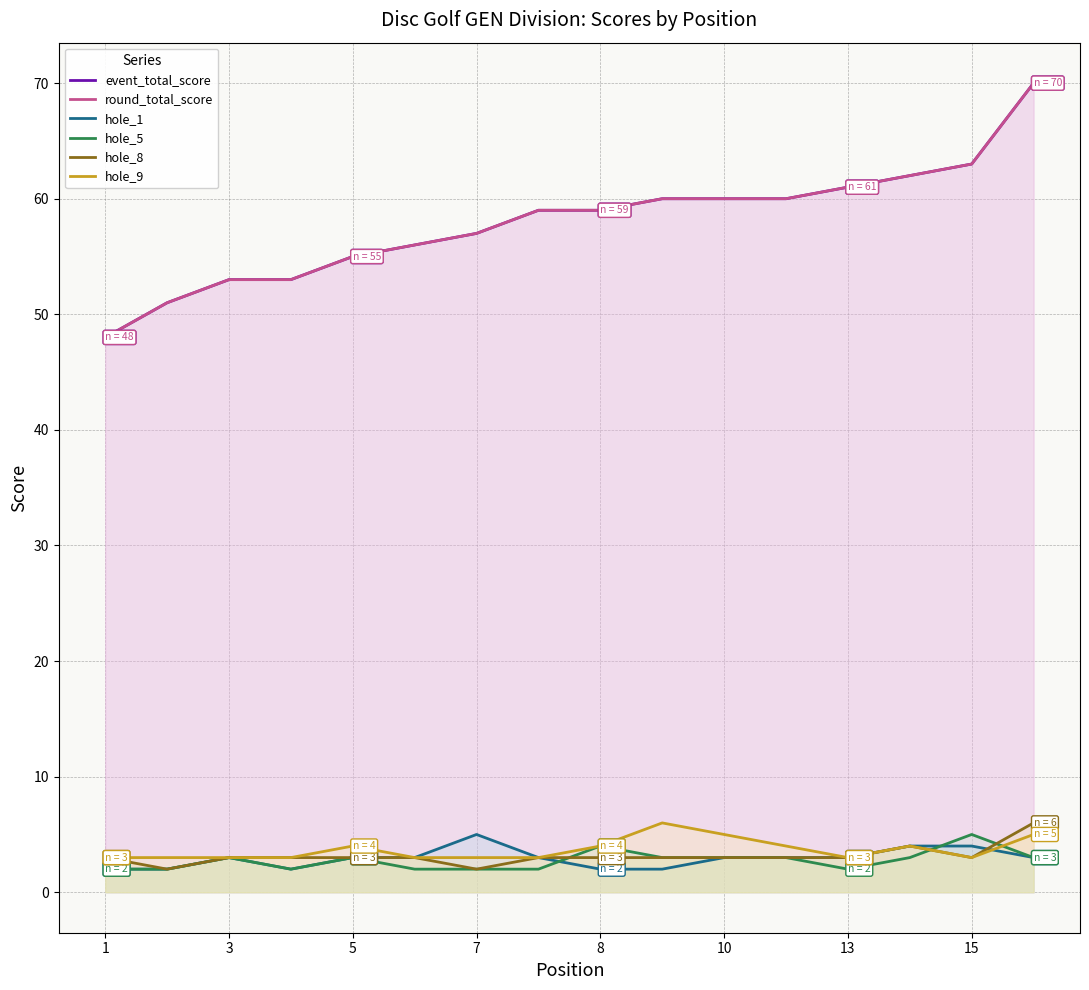

Which series has the largest range (max minus min)?

event_total_score